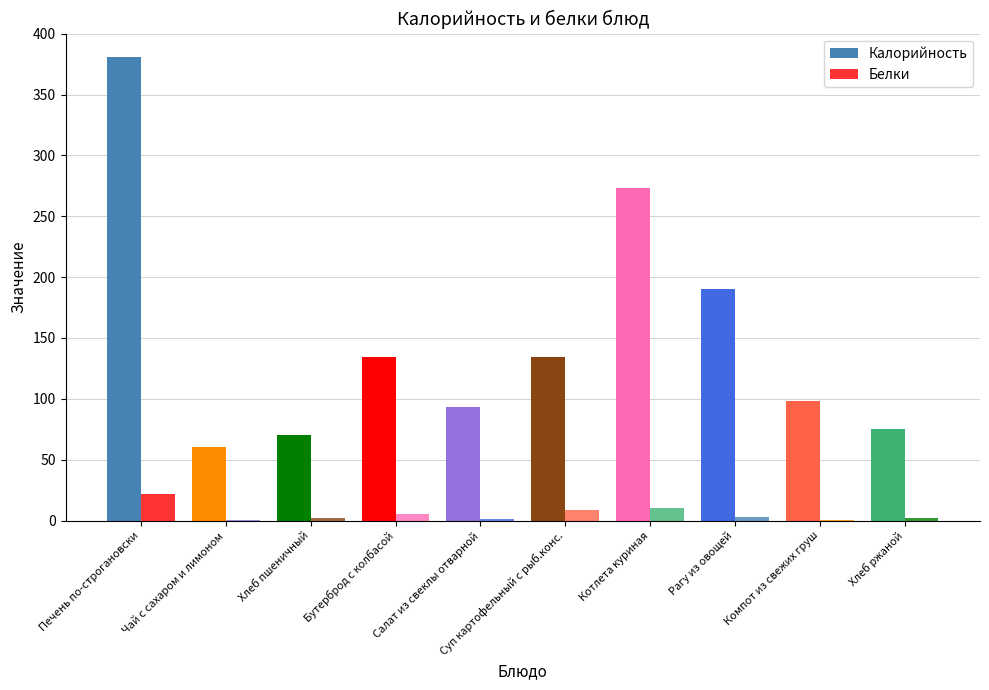

Count the number of data series in this chart.

2